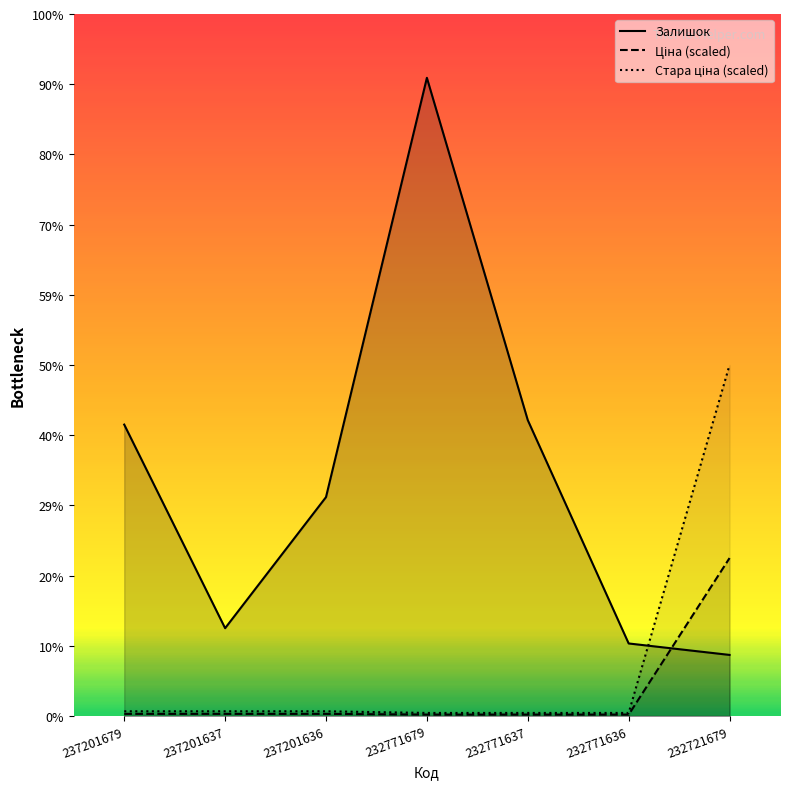

True or false: Стара ціна has a value of 7.4 at 237201636.

True